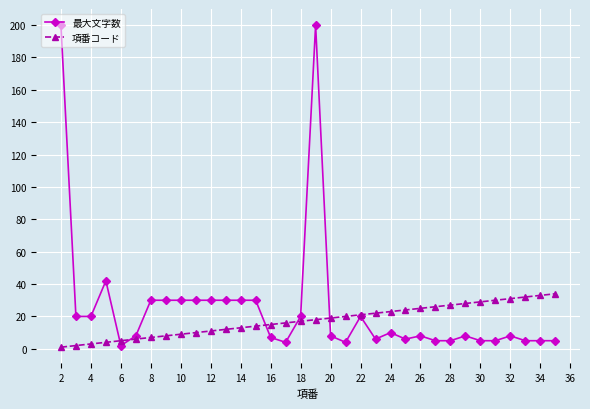

Which series has the widest spread of values?

最大文字数